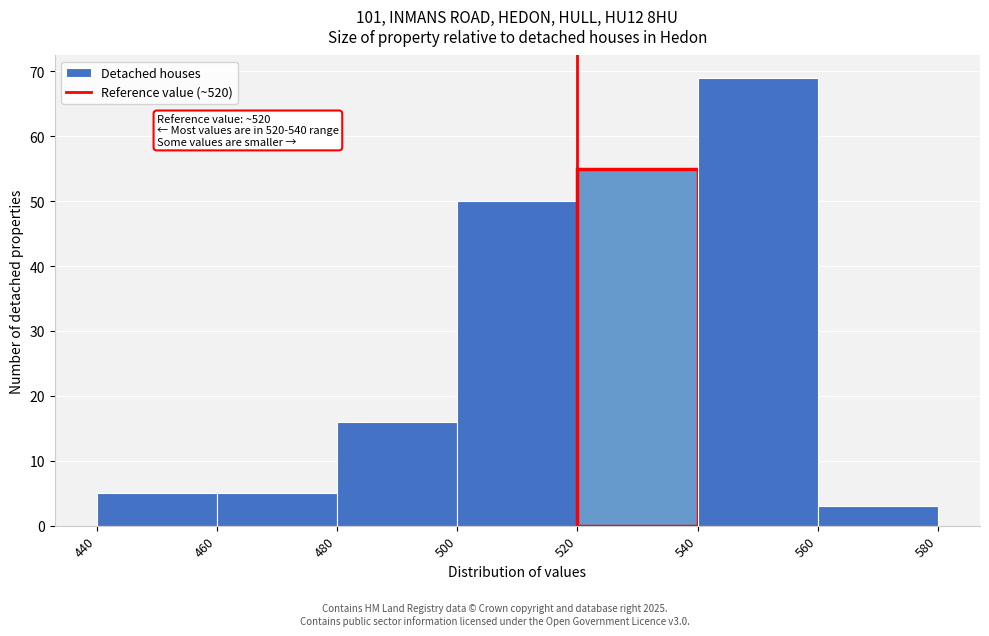

Which range on the x-axis has the tallest bar?

540 to 560